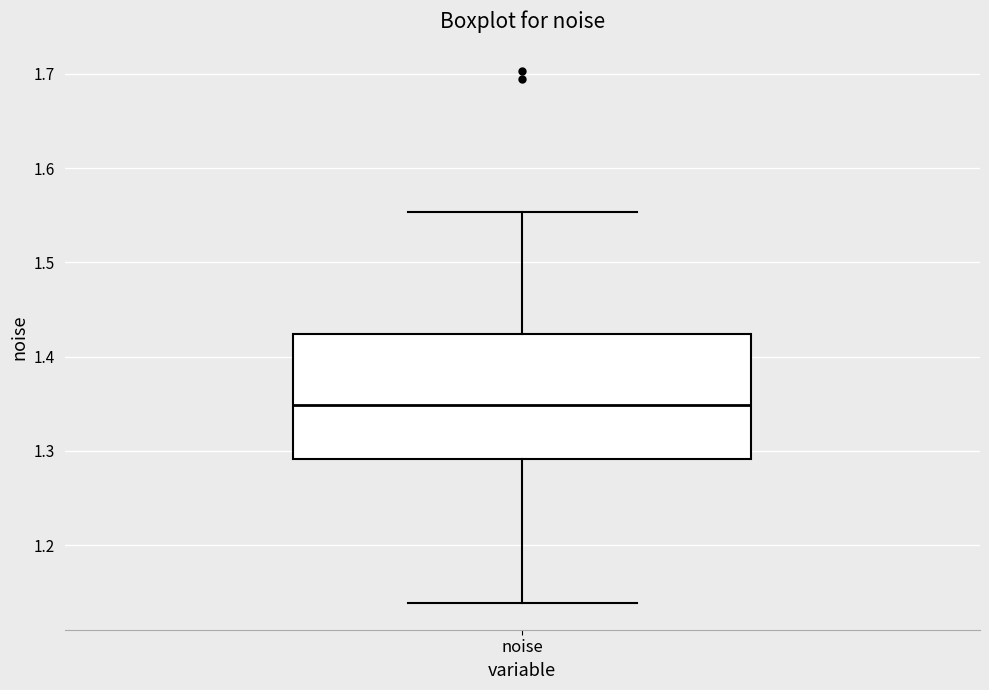

Transcribe this box plot: give where the median line is, the range the box spans, and where the two whiskers end, as read against the y-axis. The values are not printed on the chart, so give them approximately, as read against the axis.

median 1.35, box 1.29 to 1.42, whiskers 1.14 to 1.55